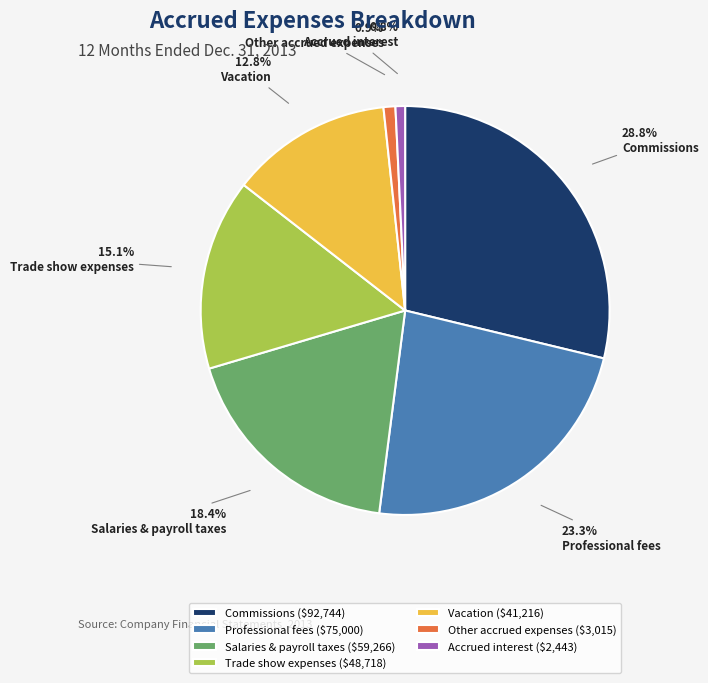

Is Other accrued expenses the majority of the pie?

No